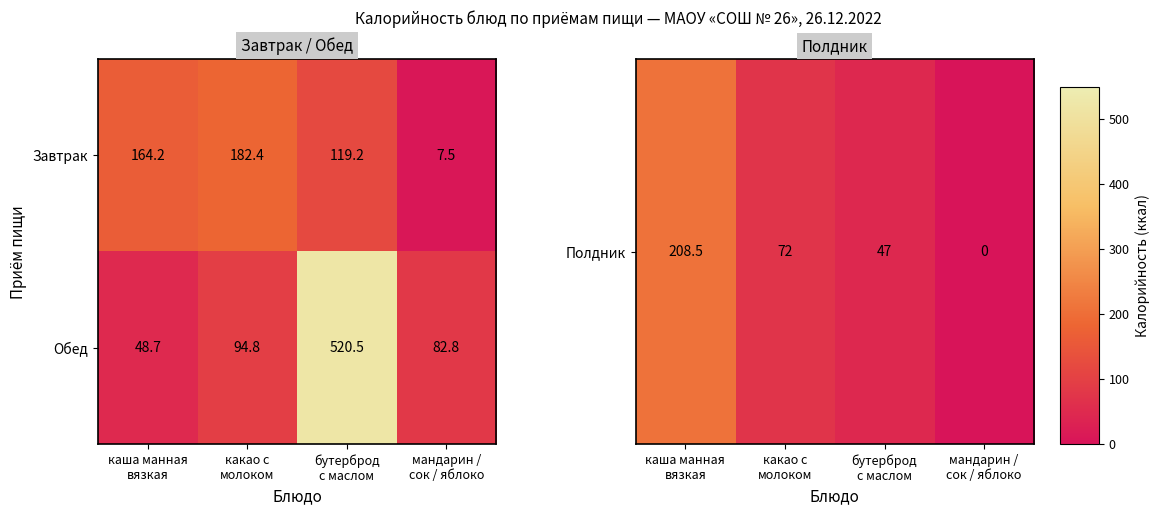

Which series has the widest spread of values?

Обед